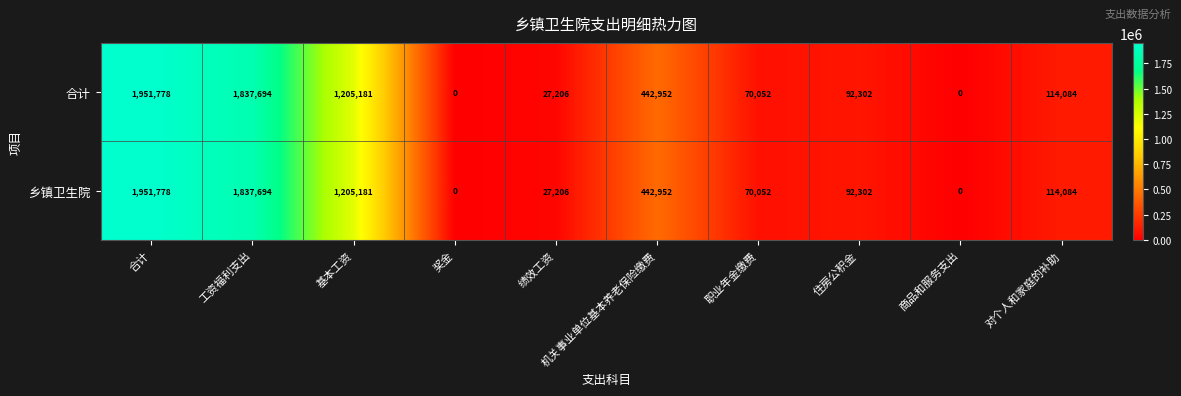

Which label corresponds to the largest value in the chart?

合计